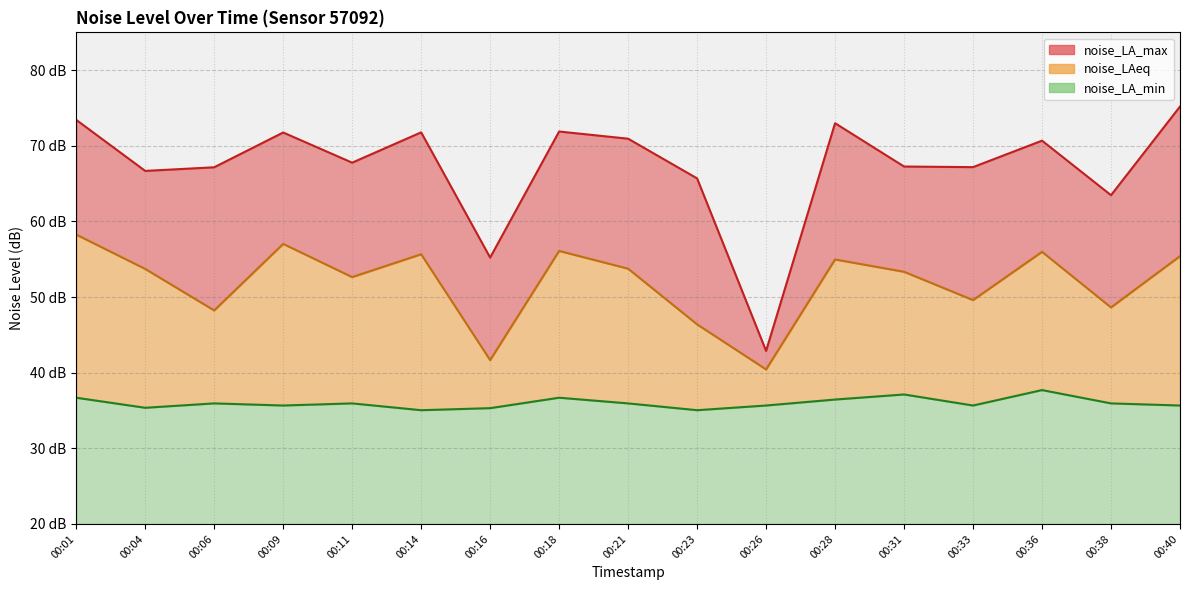

Reading left to right, transcribe all the data shown in this chart.

noise_LA_max: 73.4	66.7	67.2	71.8	67.8	71.8	55.2	71.9	70.9	65.7	42.9	73.0	67.3	67.2	70.7	63.5	75.2
noise_LAeq: 58.3	53.7	48.2	57.0	52.6	55.7	41.7	56.1	53.8	46.4	40.4	55.0	53.3	49.6	56.0	48.6	55.4
noise_LA_min: 36.7	35.4	35.9	35.7	35.9	35.0	35.3	36.7	35.9	35.0	35.7	36.5	37.1	35.7	37.7	35.9	35.7